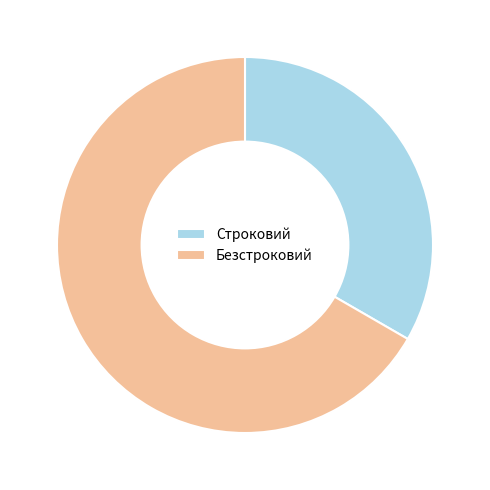

Combined, do Безстроковий and Строковий account for over 50%?

Yes